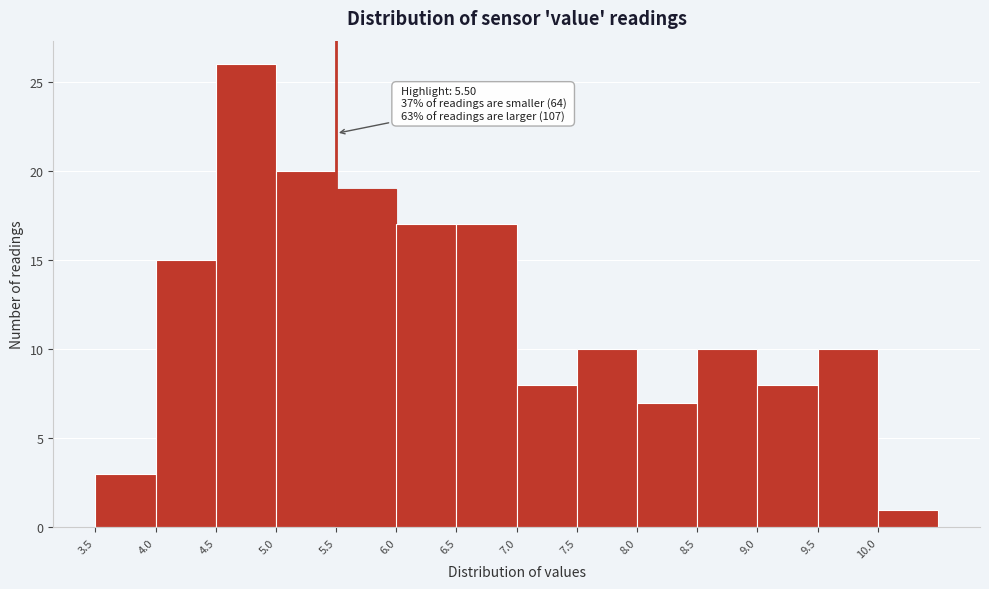

Over which range of the x-axis is the bar tallest?

4.5 to 5.0